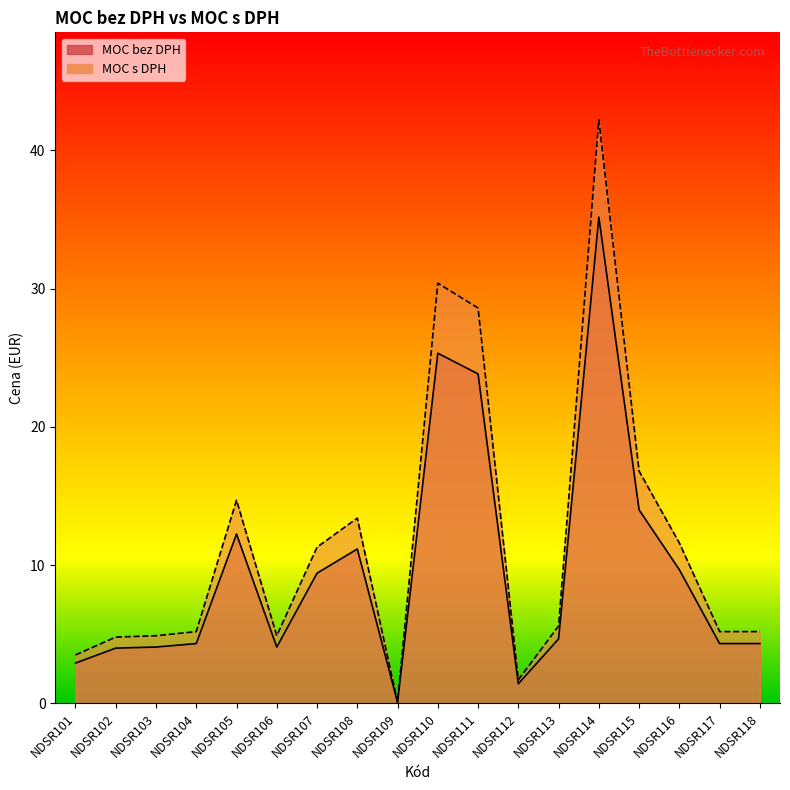

Reading left to right, transcribe all the data shown in this chart.

MOC bez DPH: NDSR101=2.9	NDSR102=4.0	NDSR103=4.1	NDSR104=4.3	NDSR105=12.2	NDSR106=4.1	NDSR107=9.4	NDSR108=11.2	NDSR109=0.1	NDSR110=25.3	NDSR111=23.8	NDSR112=1.4	NDSR113=4.7	NDSR114=35.2	NDSR115=14.0	NDSR116=9.7	NDSR117=4.3	NDSR118=4.3
MOC s DPH: NDSR101=3.5	NDSR102=4.8	NDSR103=4.9	NDSR104=5.2	NDSR105=14.7	NDSR106=4.9	NDSR107=11.3	NDSR108=13.4	NDSR109=0.1	NDSR110=30.4	NDSR111=28.6	NDSR112=1.7	NDSR113=5.6	NDSR114=42.2	NDSR115=16.8	NDSR116=11.6	NDSR117=5.2	NDSR118=5.2